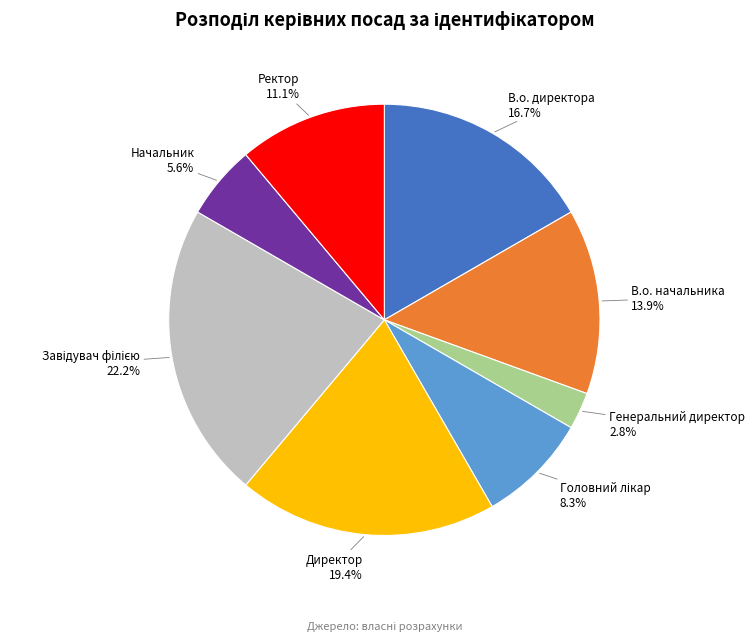

Count the number of slices in the pie.

8